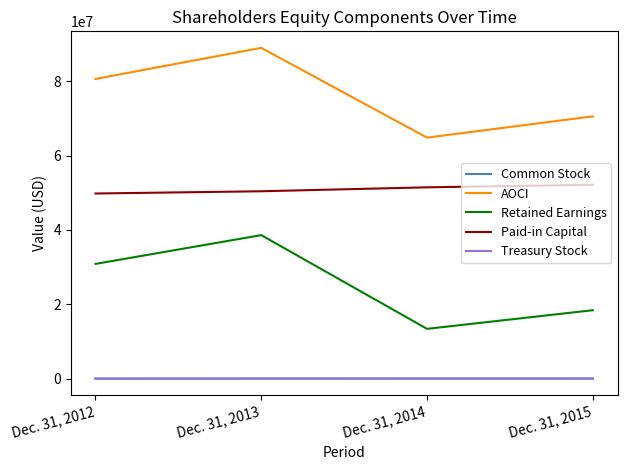

True or false: Paid-in Capital has a value of 84763951 at Dec. 31, 2012.

False